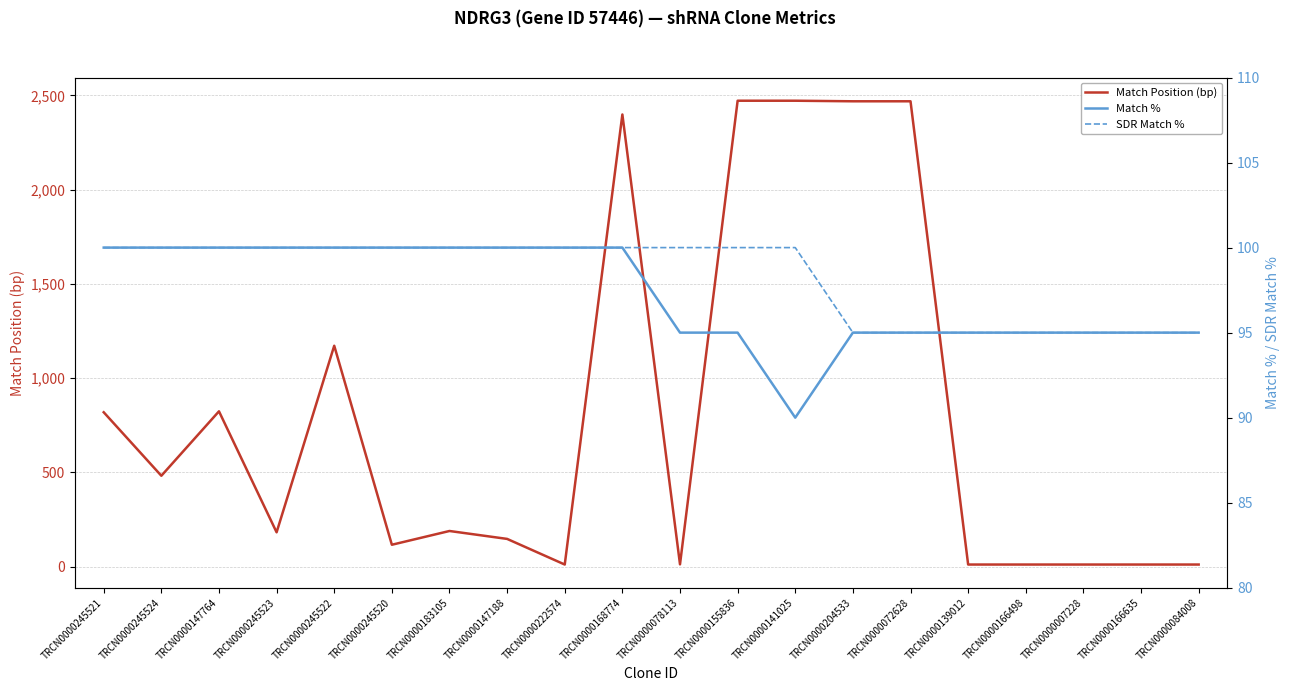

True or false: Match % has a value of 26 at TRCN0000166498.

False